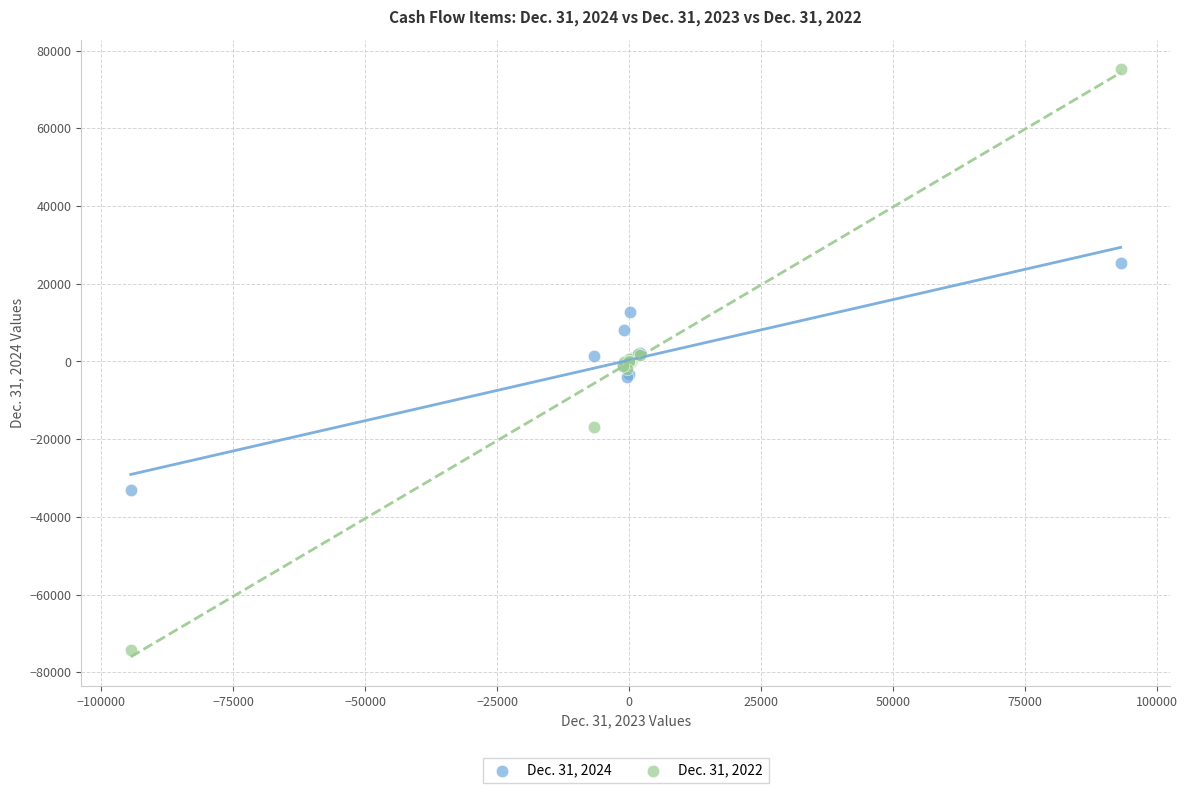

What are all the series names shown in the legend?

Dec. 31, 2024, Dec. 31, 2022